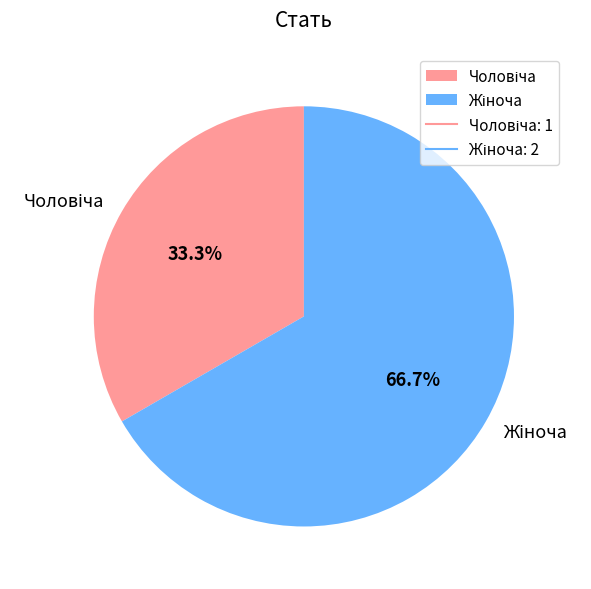

Count the number of slices in the pie.

2